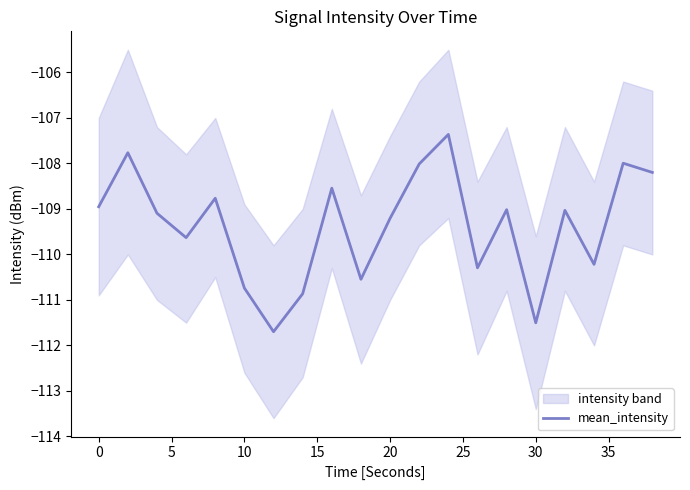

Is it true that mean_intensity equals -151.4 at 20?

False